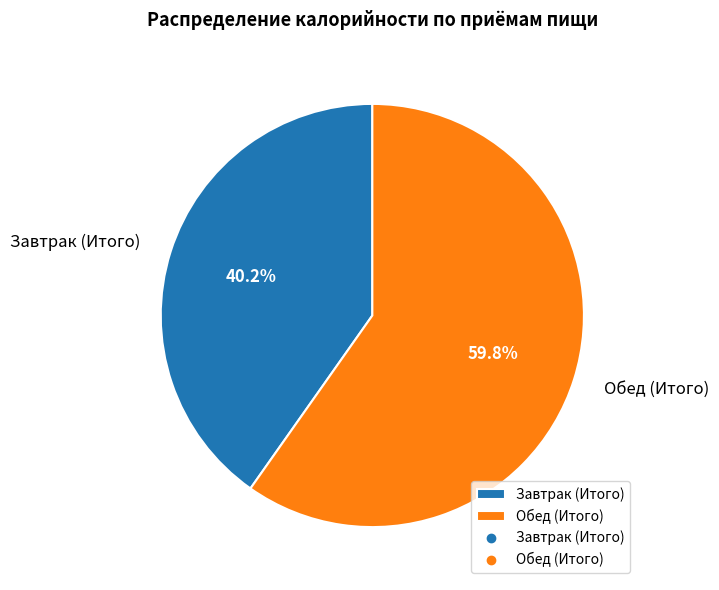

To the nearest percent, what portion does Завтрак (Итого) represent?

40%